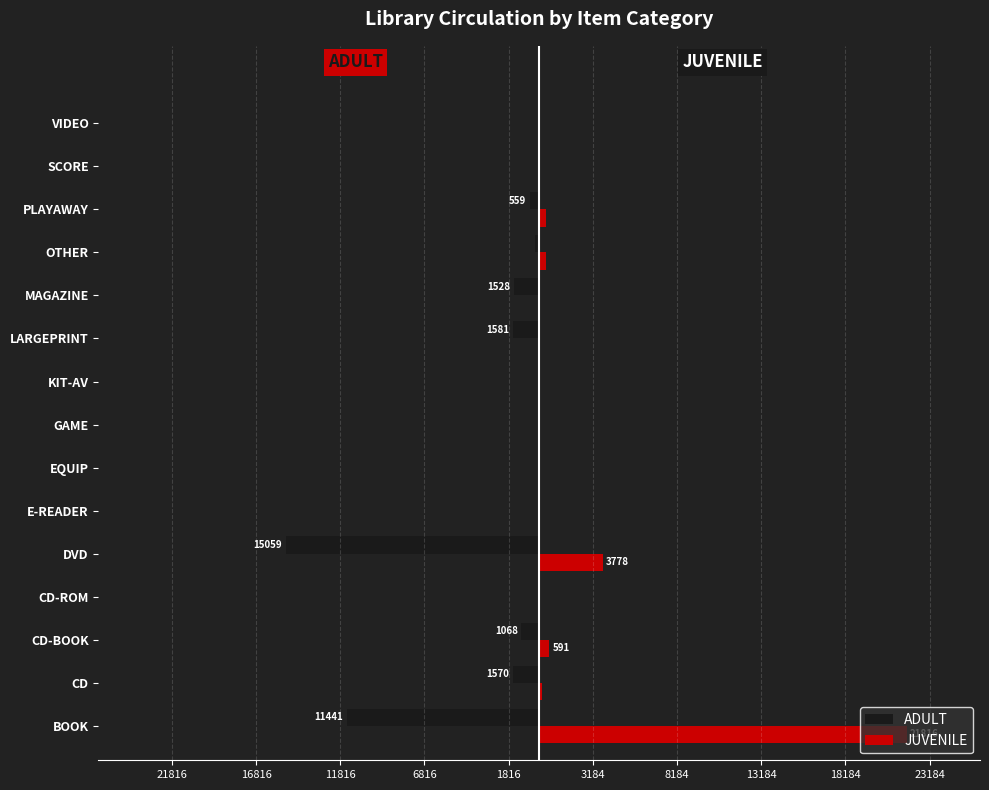

What are all the series names shown in the legend?

ADULT, JUVENILE